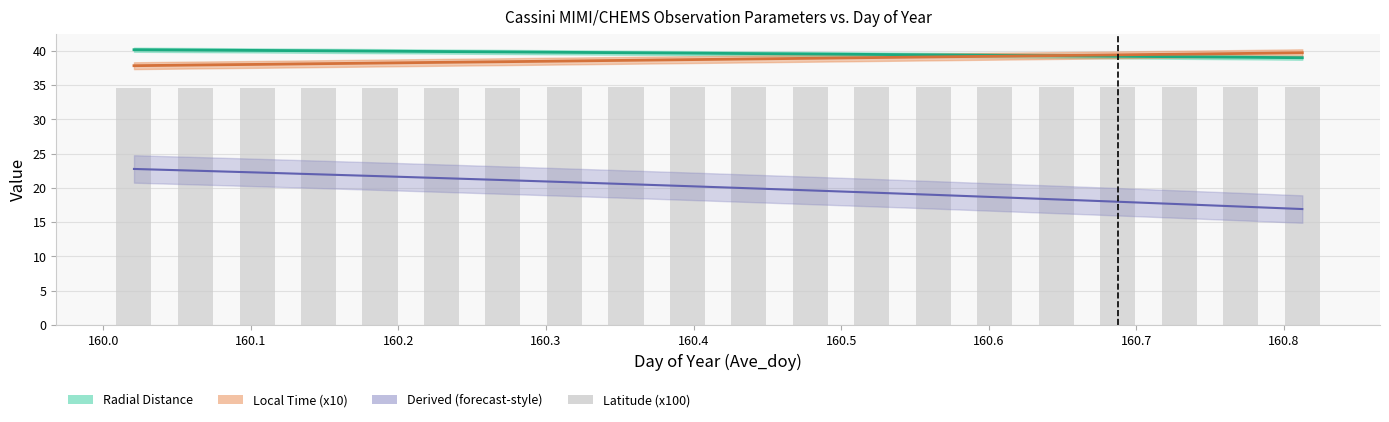

What is the maximum value shown in the chart?

40.1